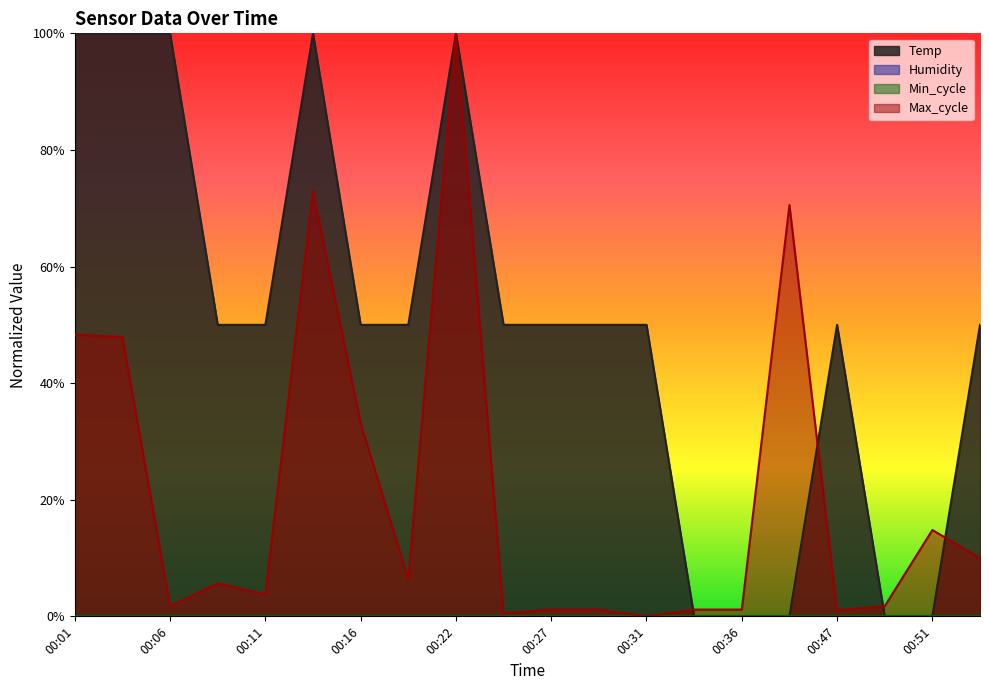

Reading right to left, what are all the values shown in this chart?

Temp: 0.5	0.0	0.0	0.5	0.0	0.0	0.0	0.5	0.5	0.5	0.5	1.0	0.5	0.5	1.0	0.5	0.5	1.0	1.0	1.0
Max_cycle: 0.1	0.1	0.0	0.0	0.7	0.0	0.0	0.0	0.0	0.0	0.0	1.0	0.1	0.3	0.7	0.0	0.1	0.0	0.5	0.5